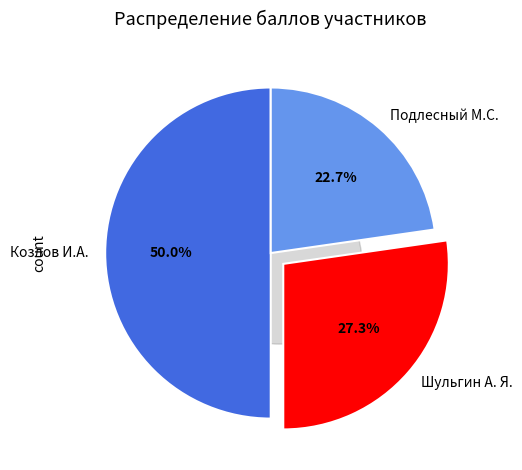

To the nearest percent, what is the difference between the Подлесный М.С. and Козлов И.А. slice percentages?

27%